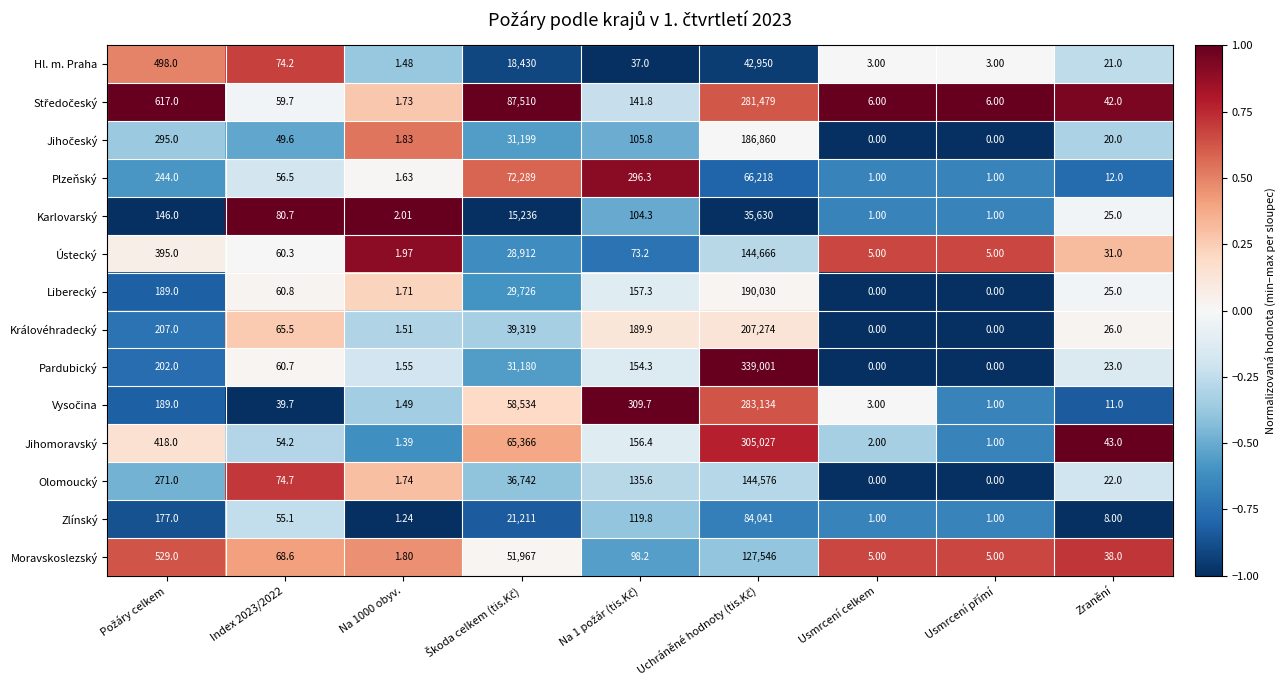

Which series has the largest total across all categories?

Jihomoravský